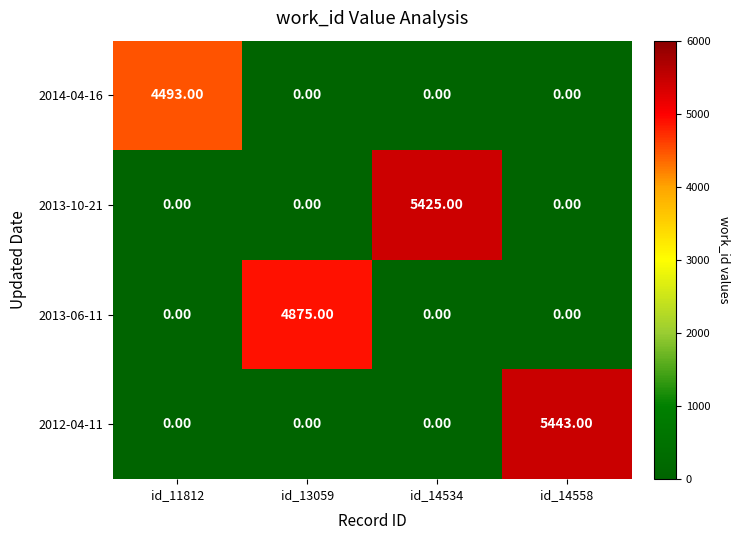

What is the difference between the 2013-10-21 values at id_14534 and id_14558?

5425